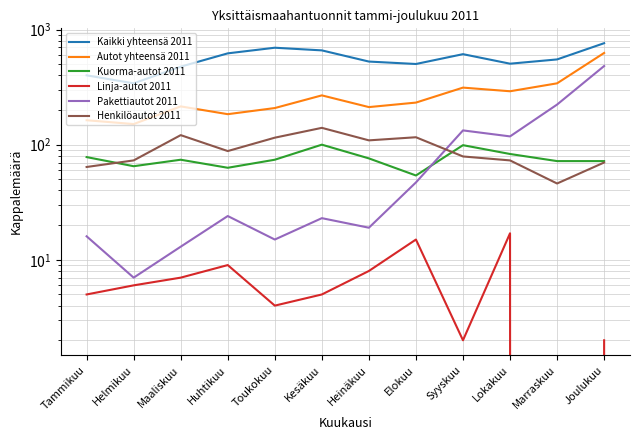

Reading left to right, what are all the values shown in this chart?

Kaikki yhteensä 2011: Tammikuu=400	Helmikuu=341	Maaliskuu=476	Huhtikuu=621	Toukokuu=695	Kesäkuu=659	Heinäkuu=527	Elokuu=502	Syyskuu=611	Lokakuu=505	Marraskuu=550	Joulukuu=761
Autot yhteensä 2011: Tammikuu=163	Helmikuu=151	Maaliskuu=215	Huhtikuu=184	Toukokuu=208	Kesäkuu=268	Heinäkuu=212	Elokuu=232	Syyskuu=313	Lokakuu=291	Marraskuu=341	Joulukuu=626
Kuorma-autot 2011: Tammikuu=78	Helmikuu=65	Maaliskuu=74	Huhtikuu=63	Toukokuu=74	Kesäkuu=100	Heinäkuu=76	Elokuu=54	Syyskuu=99	Lokakuu=83	Marraskuu=72	Joulukuu=72
Linja-autot 2011: Tammikuu=5	Helmikuu=6	Maaliskuu=7	Huhtikuu=9	Toukokuu=4	Kesäkuu=5	Heinäkuu=8	Elokuu=15	Syyskuu=2	Lokakuu=17	Marraskuu=0	Joulukuu=2
Pakettiautot 2011: Tammikuu=16	Helmikuu=7	Maaliskuu=13	Huhtikuu=24	Toukokuu=15	Kesäkuu=23	Heinäkuu=19	Elokuu=47	Syyskuu=133	Lokakuu=118	Marraskuu=223	Joulukuu=482
Henkilöautot 2011: Tammikuu=64	Helmikuu=73	Maaliskuu=121	Huhtikuu=88	Toukokuu=115	Kesäkuu=140	Heinäkuu=109	Elokuu=116	Syyskuu=79	Lokakuu=73	Marraskuu=46	Joulukuu=70